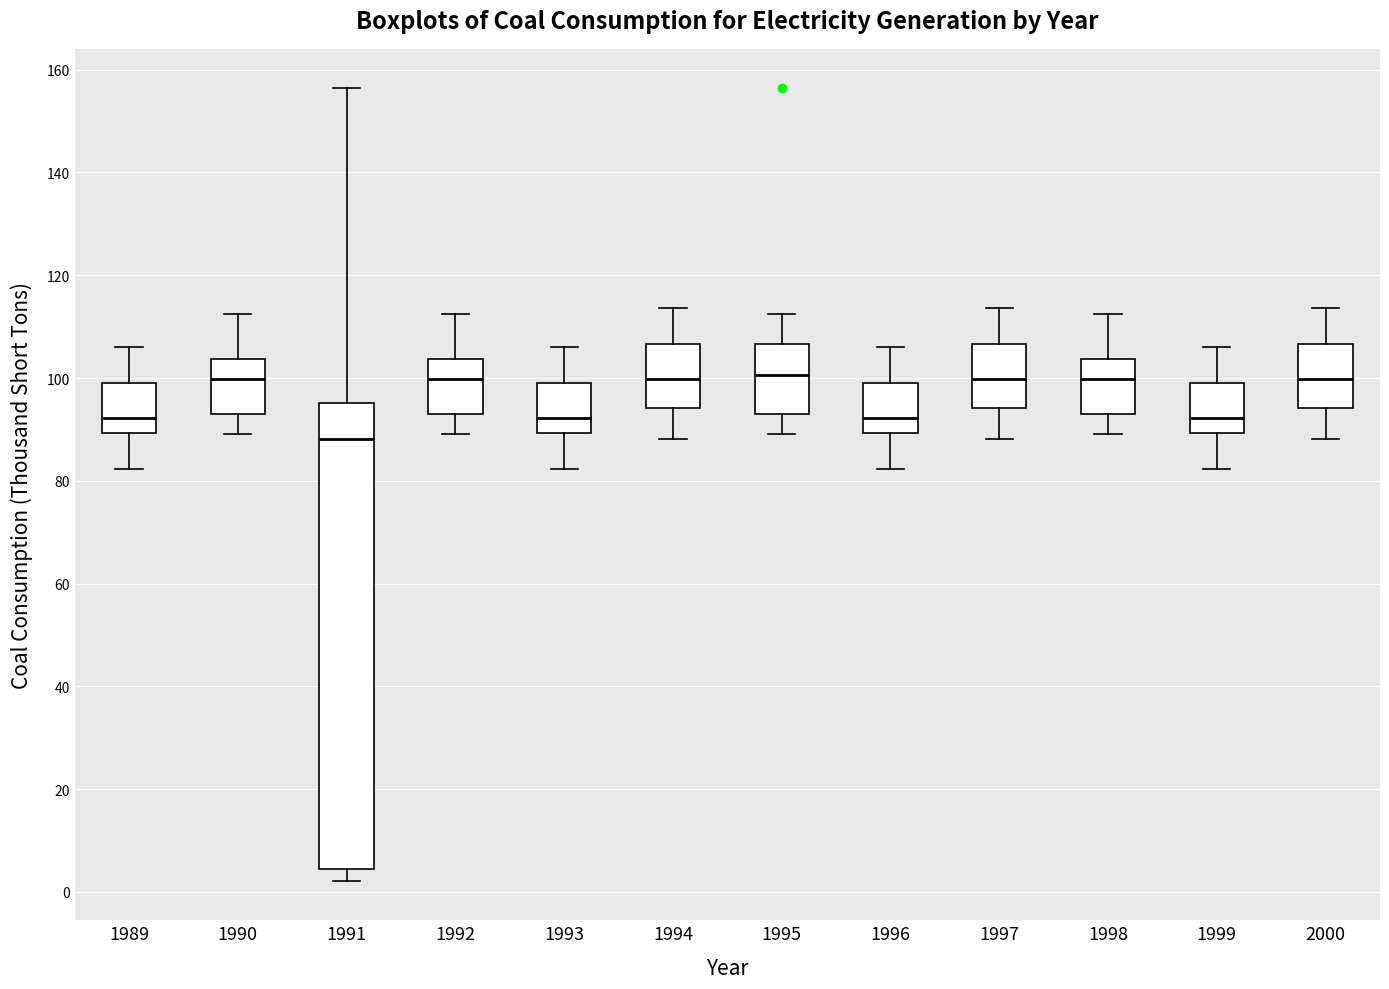

Reading left to right, read every box against the y-axis: the position of its median line, the range the box covers, and the ends of its whiskers. The values are not printed on the chart, so give them approximately, as read against the axis.

1989: median 92, box 90 to 100, whiskers 82 to 106
1990: median 100, box 94 to 104, whiskers 90 to 112
1991: median 88, box 4 to 96, whiskers 2 to 156
1992: median 100, box 94 to 104, whiskers 90 to 112
1993: median 92, box 90 to 100, whiskers 82 to 106
1994: median 100, box 94 to 106, whiskers 88 to 114
1995: median 100, box 94 to 106, whiskers 90 to 112
1996: median 92, box 90 to 100, whiskers 82 to 106
1997: median 100, box 94 to 106, whiskers 88 to 114
1998: median 100, box 94 to 104, whiskers 90 to 112
1999: median 92, box 90 to 100, whiskers 82 to 106
2000: median 100, box 94 to 106, whiskers 88 to 114